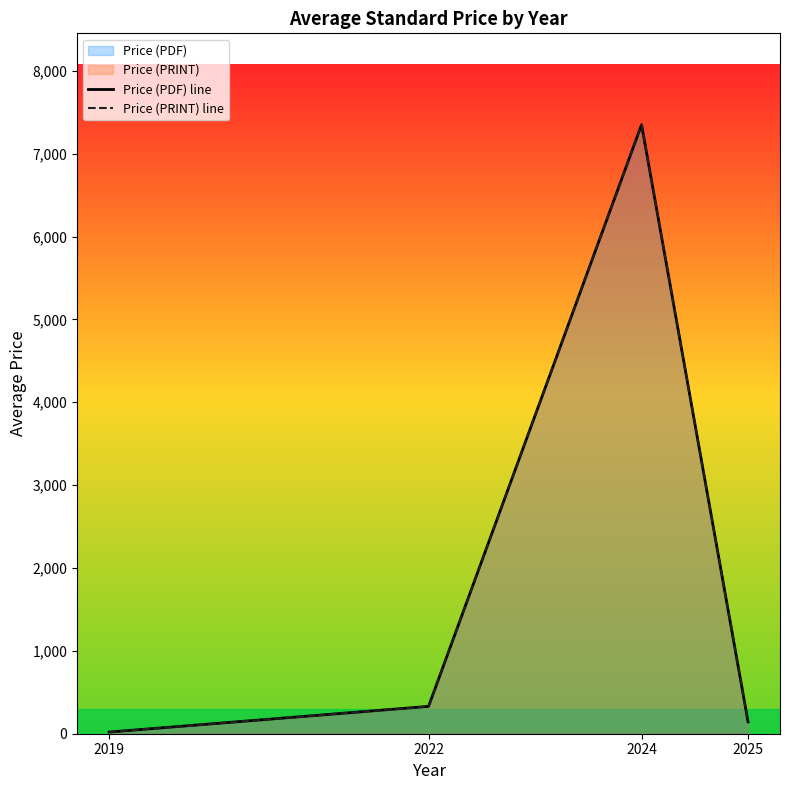

At which label does Price (PDF) line reach its peak?

2024